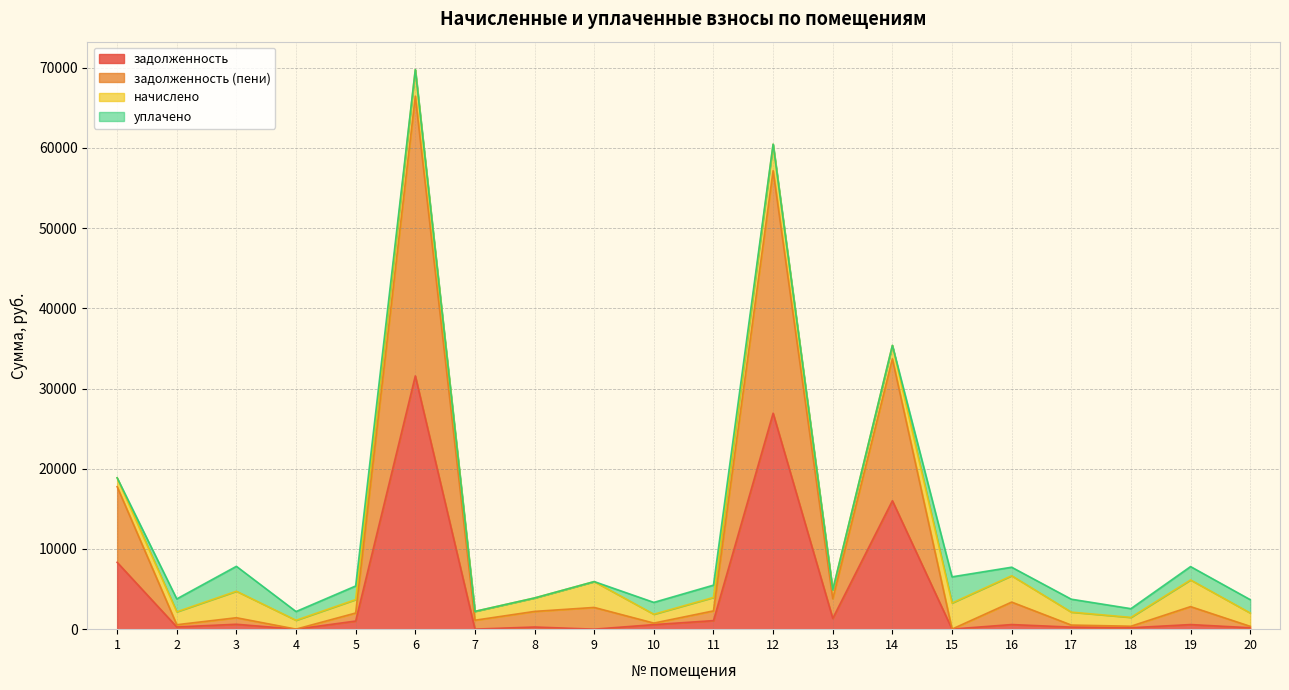

Rank the categories by задолженность value from highest to lowest.

6, 12, 14, 1, 13, 11, 5, 3, 16, 19, 10, 2, 8, 17, 20, 18, 15, 7, 4, 9